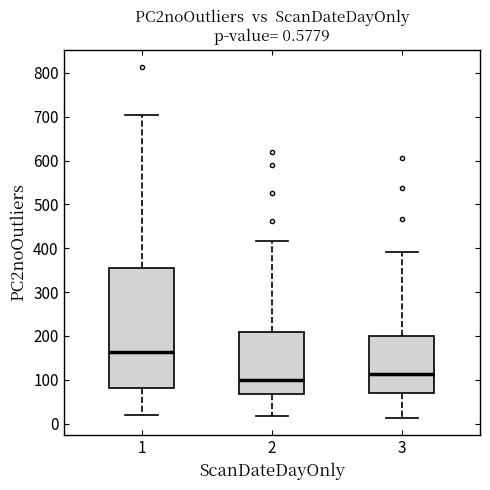

Comparing the boxes themselves (not the whiskers), which one is the tallest?

1